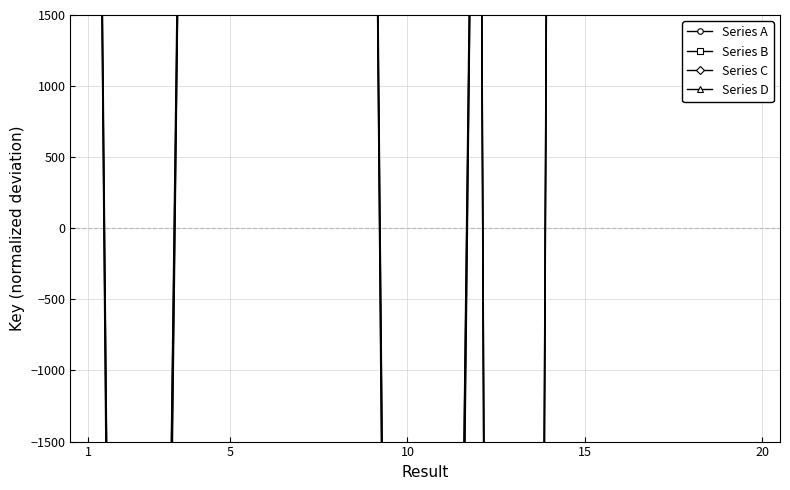

Is it true that Series A equals 3691.2 at 11?

False